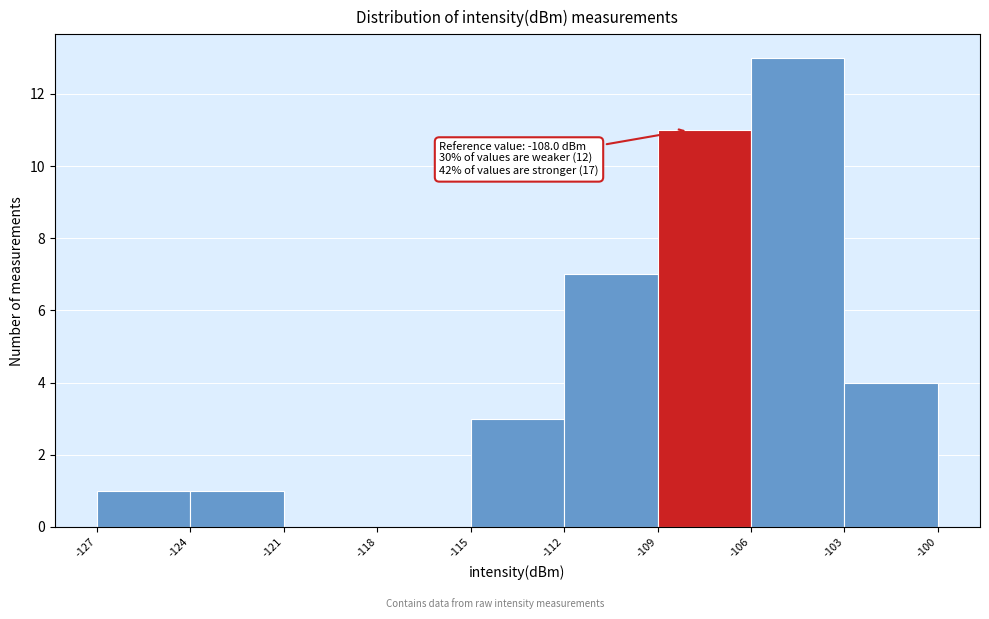

Which range on the x-axis has the tallest bar?

-106 to -103